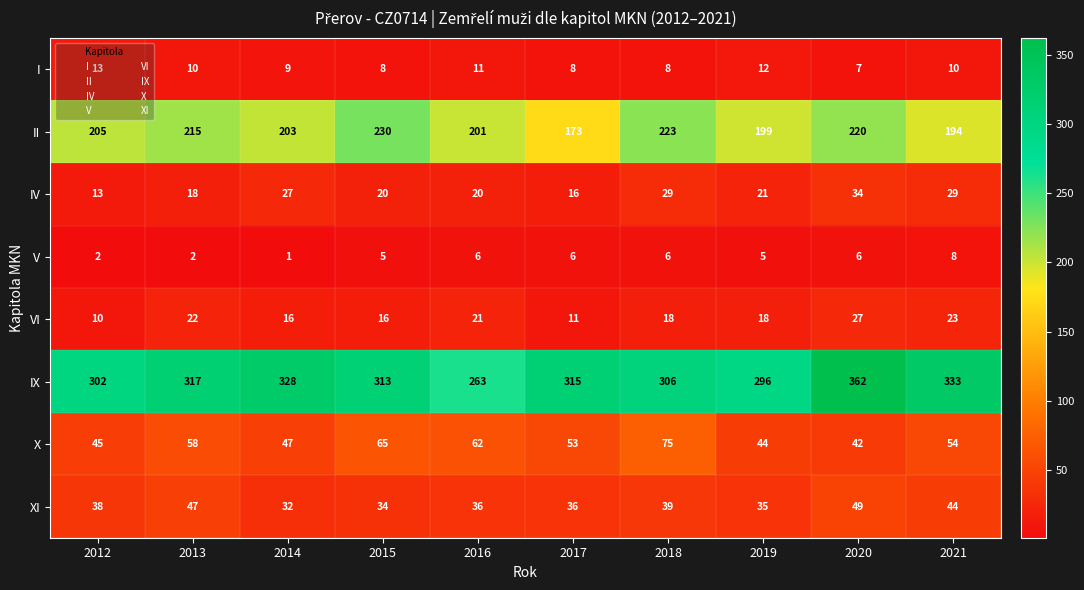

What is the sum of all I values?

96